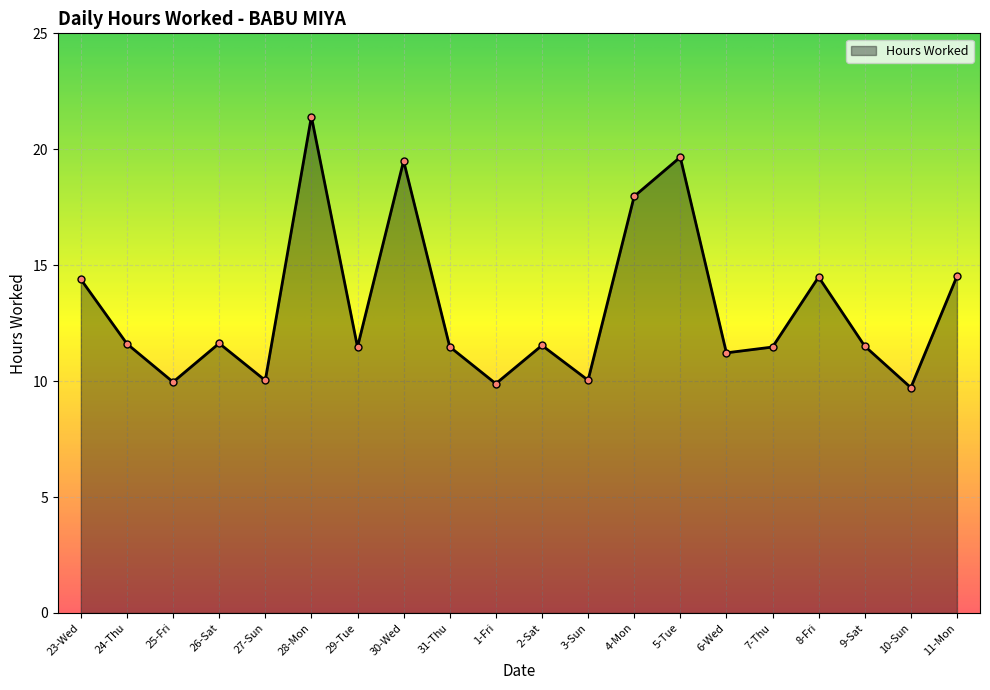

What is the smallest value displayed?

9.7